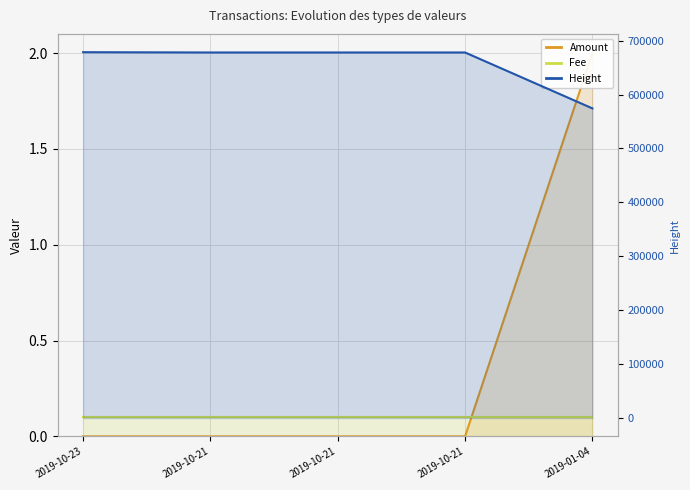

True or false: Height and Amount intersect in this chart.

False